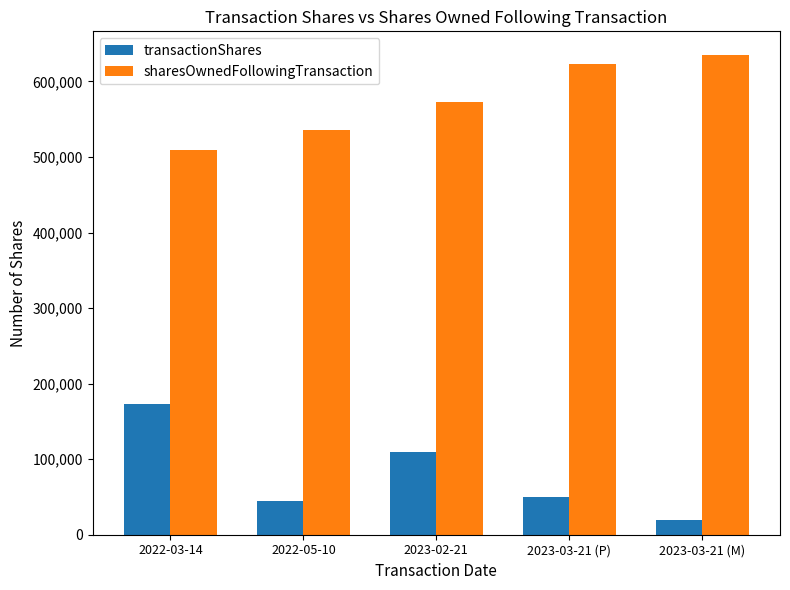

What is the difference between the highest and lowest values at 2023-03-21 (M)?

615524